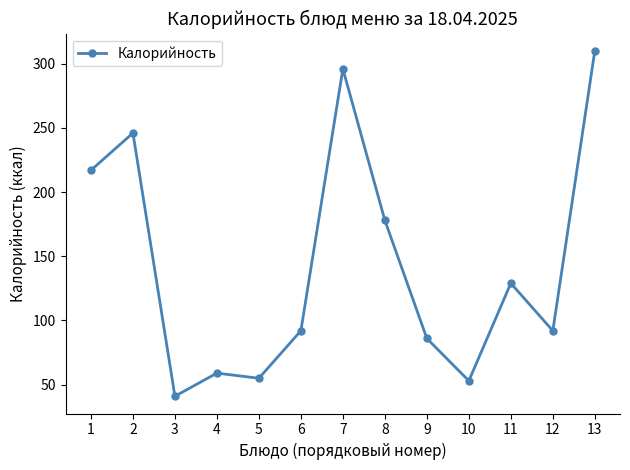

What is the difference between the values at 9 and 11?

43